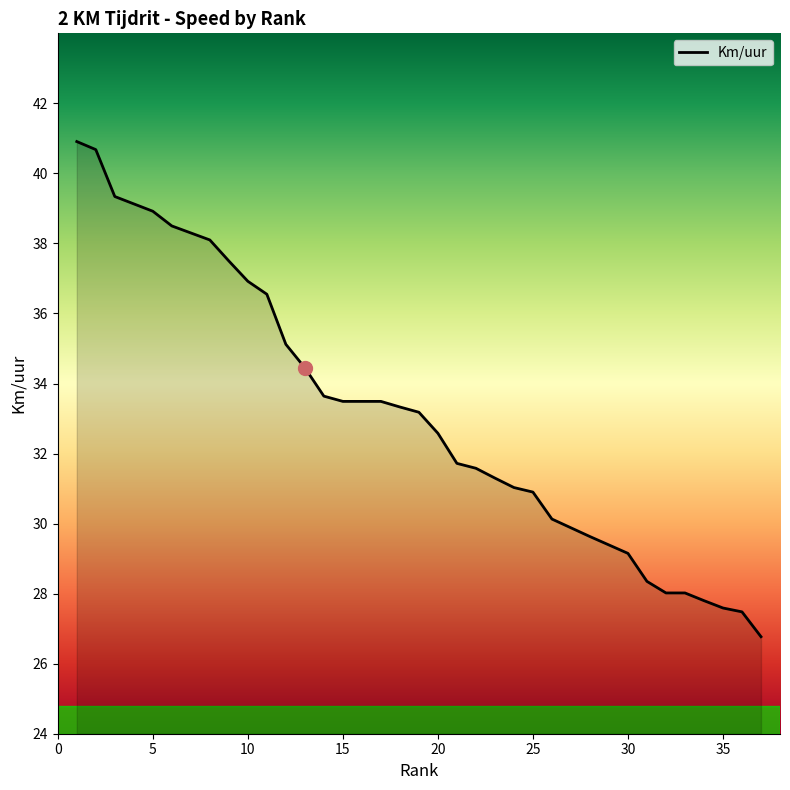

What is the minimum value shown in the chart?

26.8